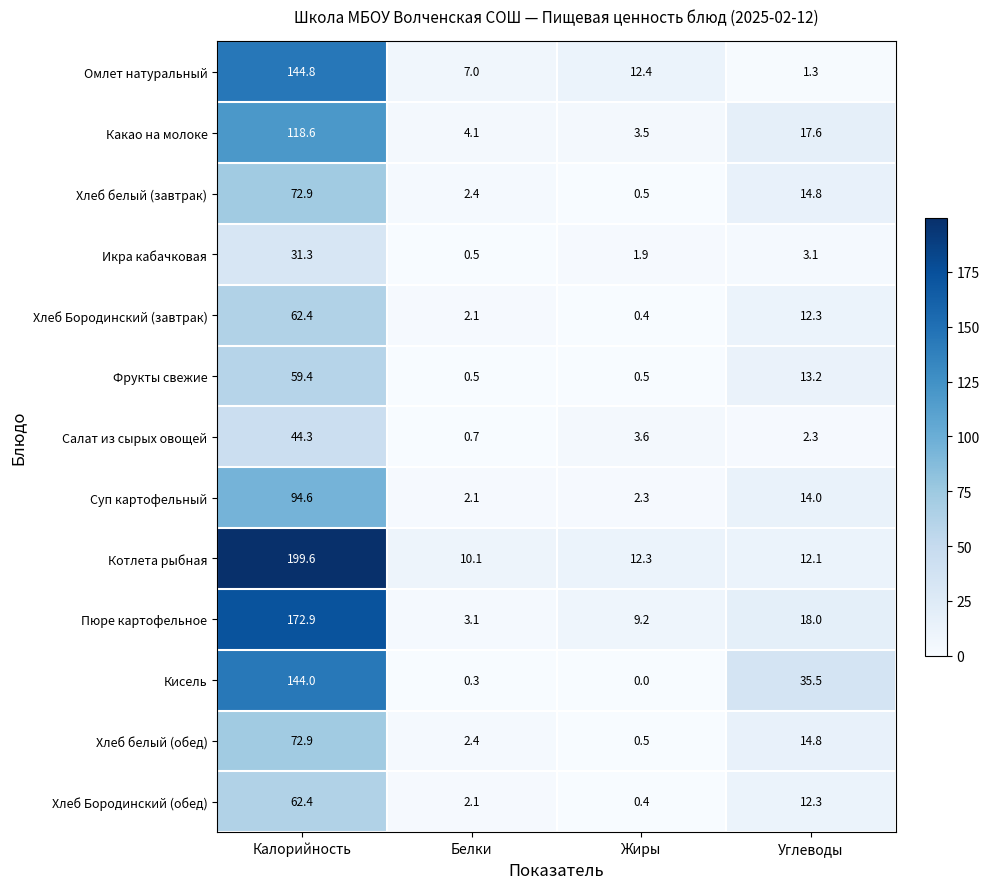

Where is Омлет натуральный nearest to the value 73?

Жиры